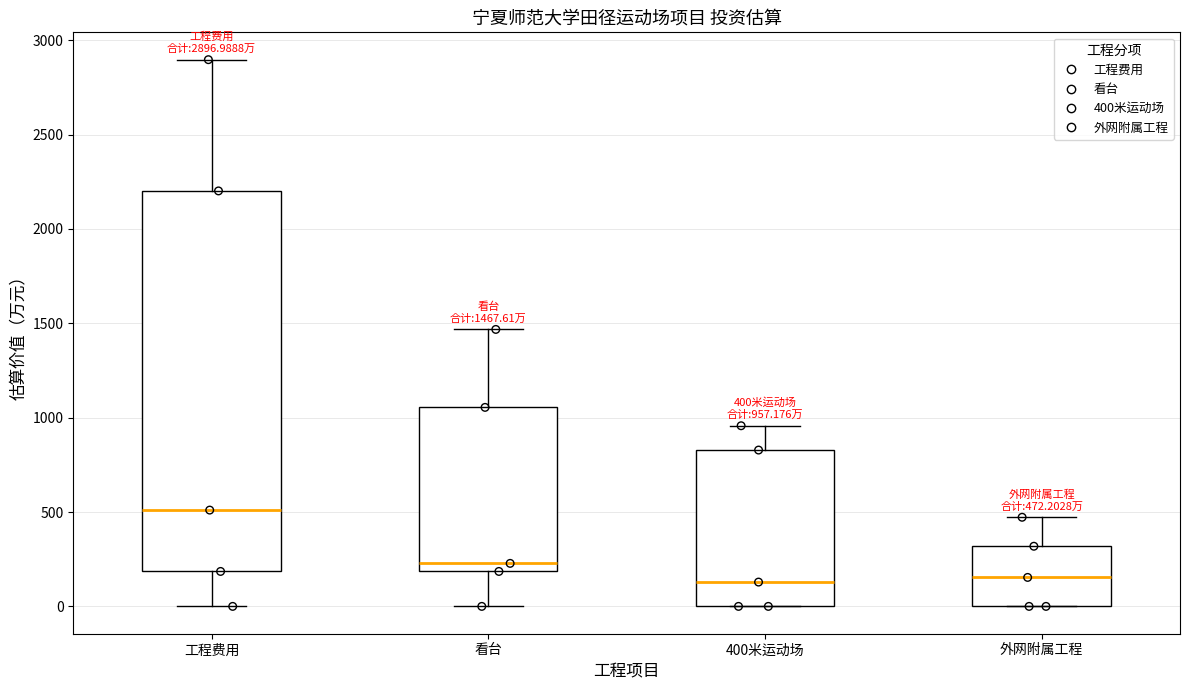

Comparing the boxes themselves (not the whiskers), which one is the tallest?

工程费用